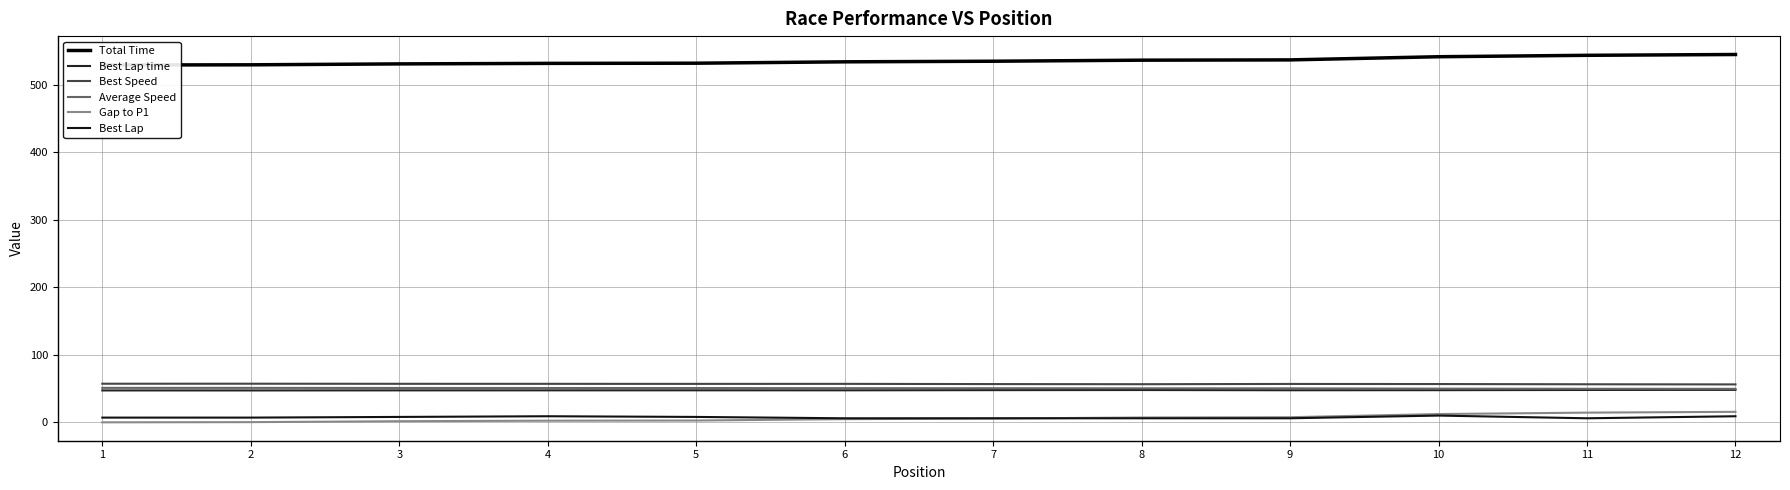

What value does the Best Lap time series have at 11?

47.9